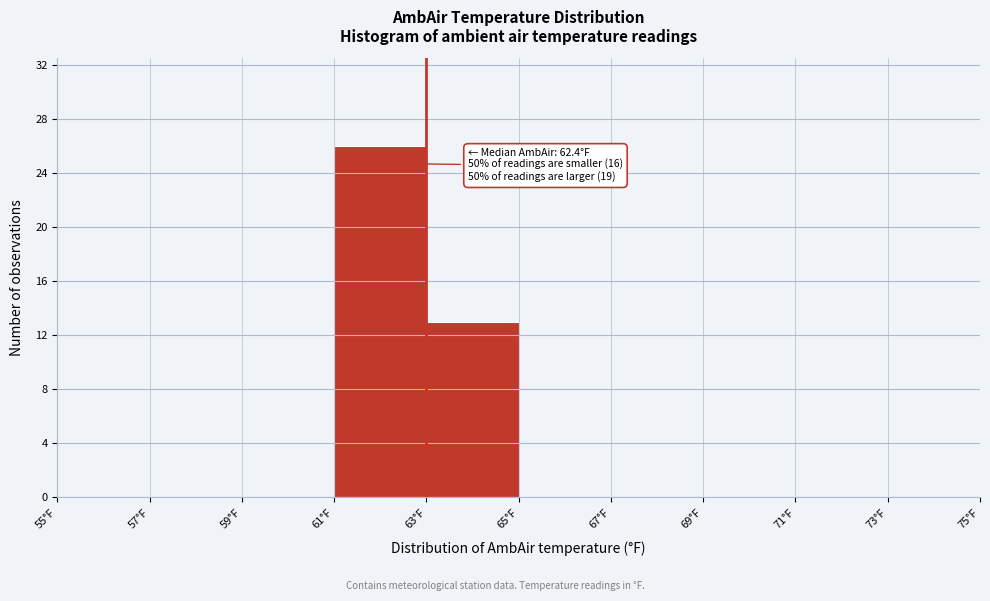

Which range on the x-axis has the tallest bar?

61 to 63